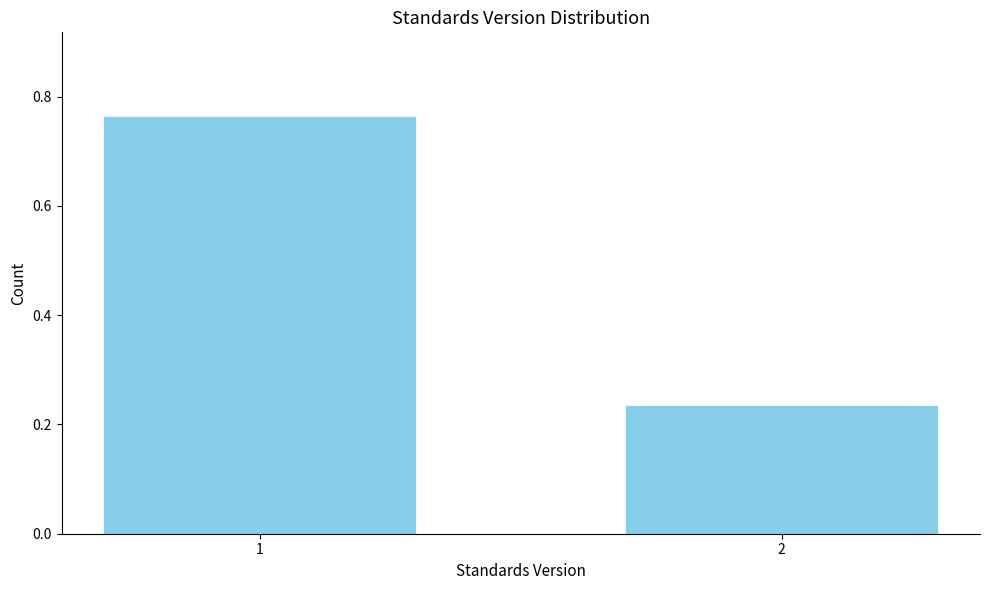

What is the sum of the values at 1 and 2?

1.0